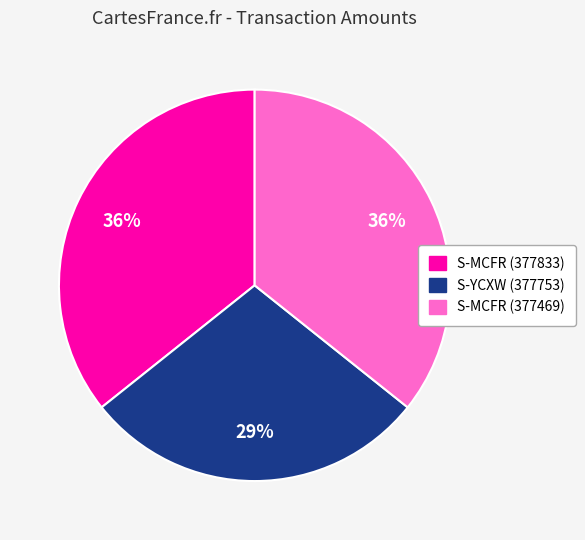

How many slices are in this pie chart?

3